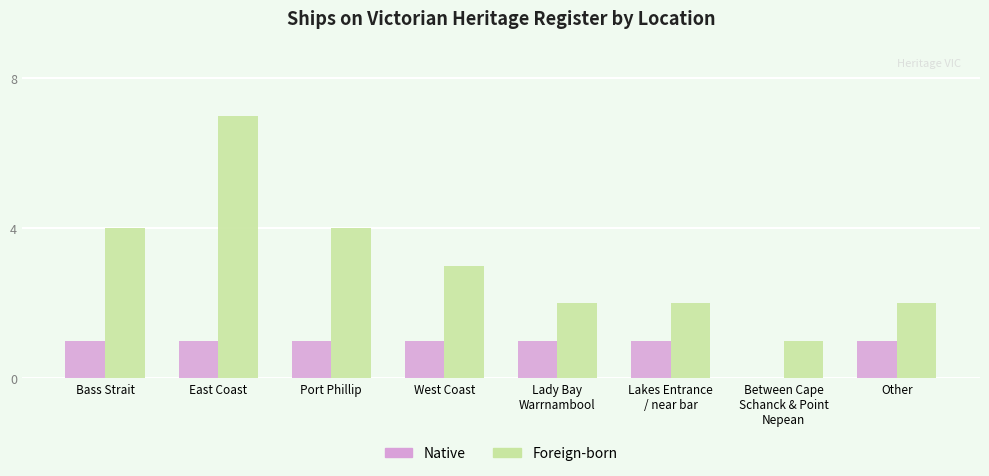

Which series has the largest total across all categories?

Foreign-born